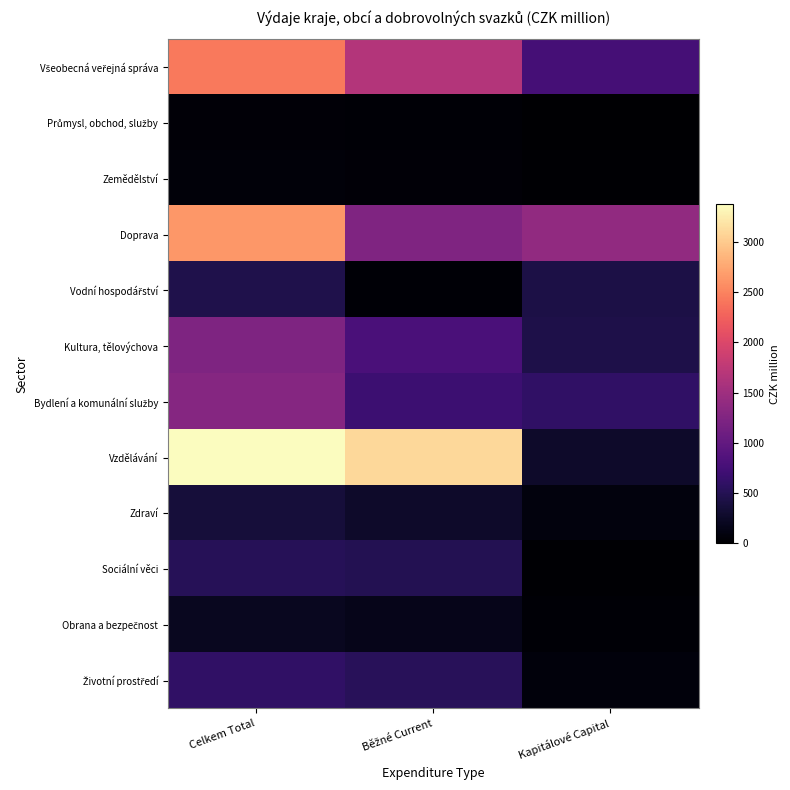

At which category is the sum across all series the highest?

Celkem Total